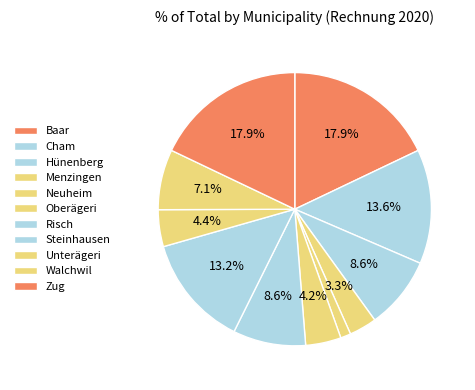

Count the number of slices in the pie.

11